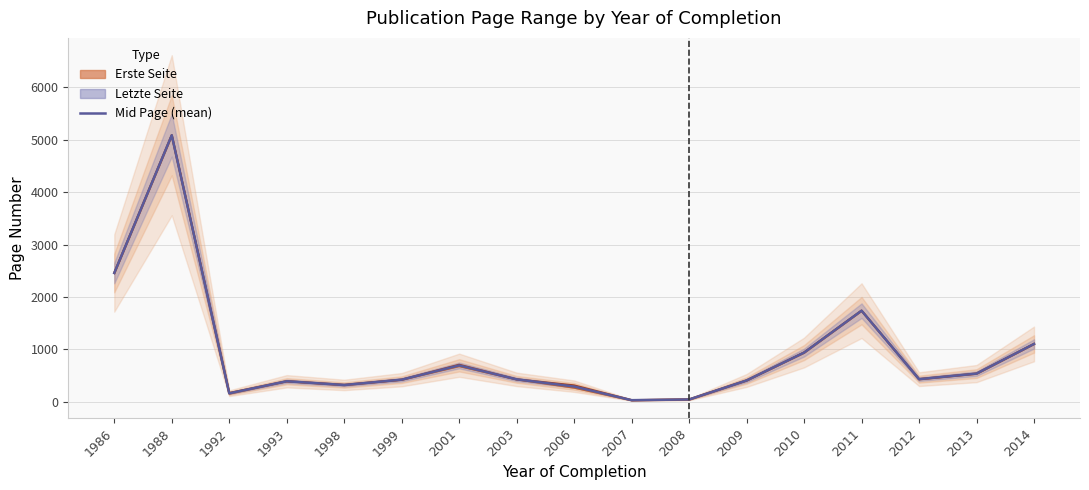

Does the chart display data point markers on the line(s)?

No